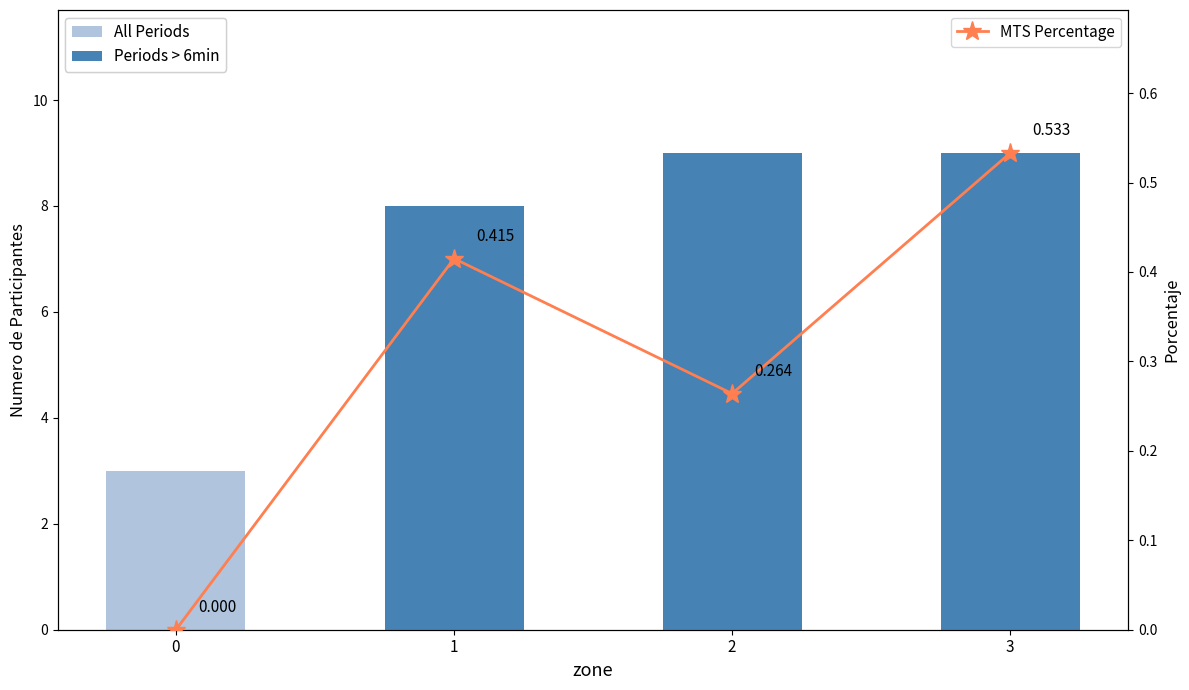

What is the sum of the MTS Percentage values at 2 and 1?

0.7